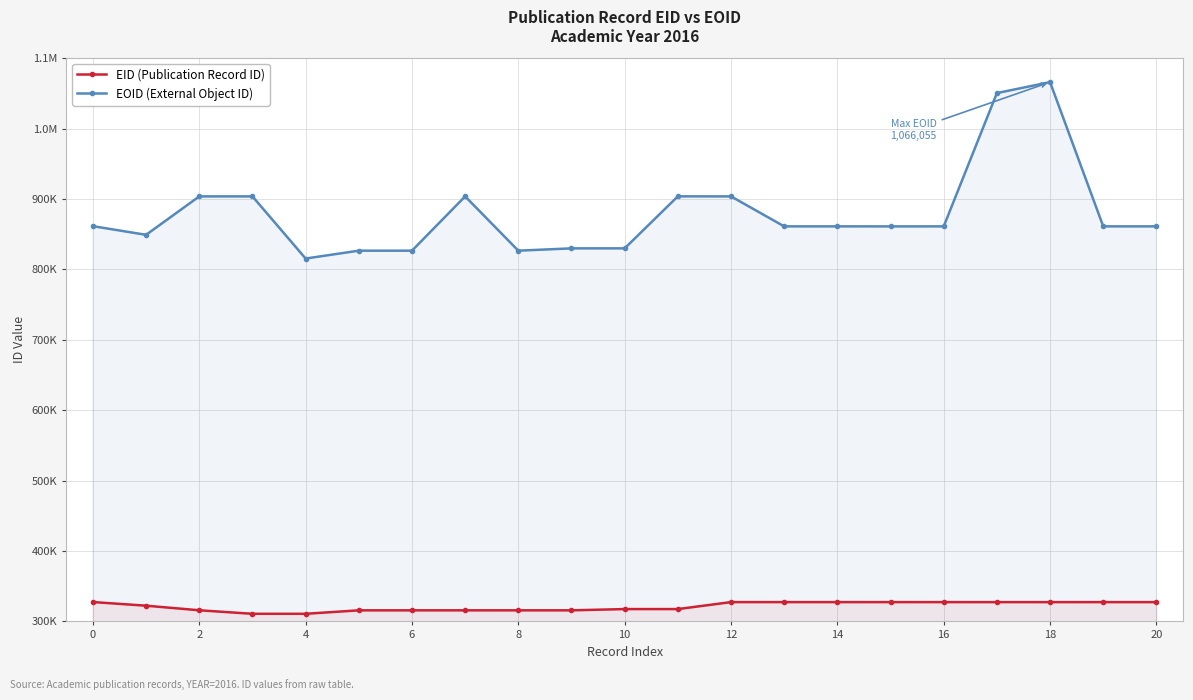

Which series has the widest spread of values?

EOID (External Object ID)